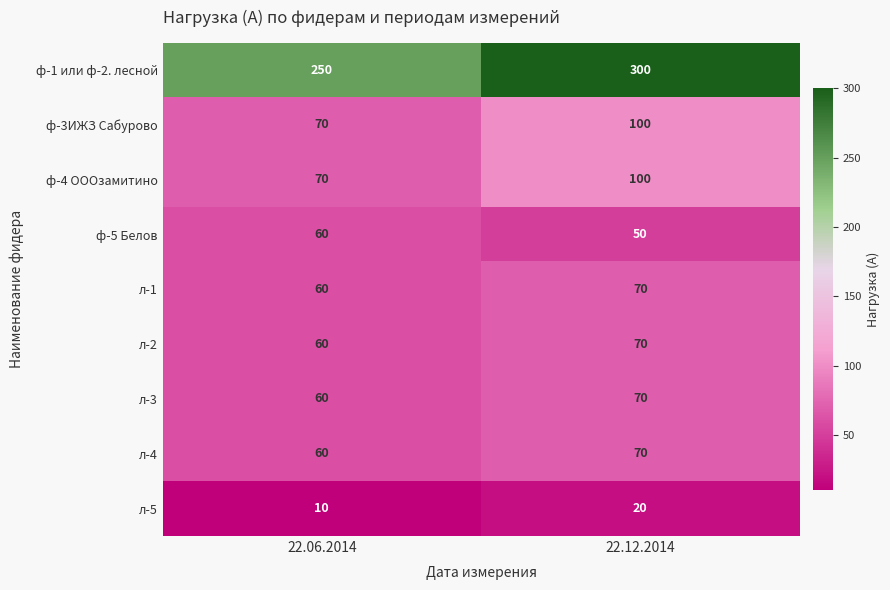

What is the sum of all ф-5 Белов values?

110